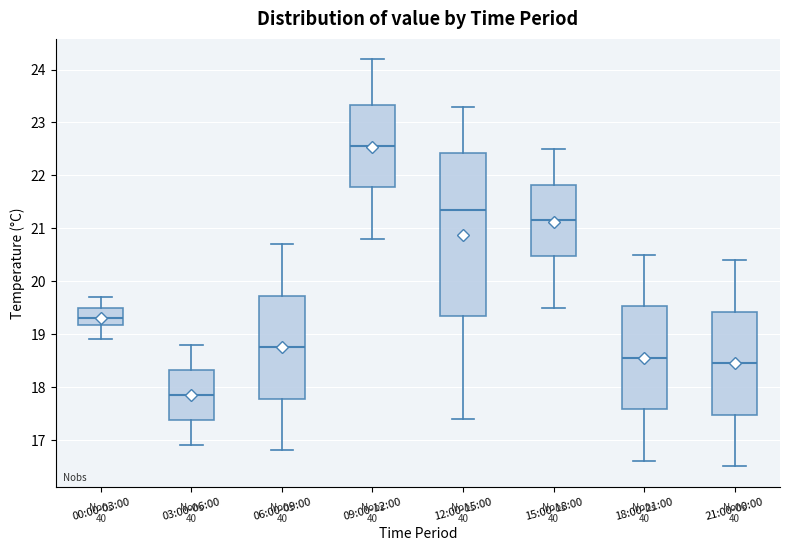

Reading left to right, transcribe this box plot: for each box, give where its median line is, the range the box spans, and where its two whiskers end, as read against the y-axis. The values are not printed on the chart, so give them approximately, as read against the axis.

00:00-03:00: median 19.3, box 19.2 to 19.5, whiskers 18.9 to 19.7
03:00-06:00: median 17.9, box 17.4 to 18.3, whiskers 16.9 to 18.8
06:00-09:00: median 18.8, box 17.8 to 19.7, whiskers 16.8 to 20.7
09:00-12:00: median 22.6, box 21.8 to 23.3, whiskers 20.8 to 24.2
12:00-15:00: median 21.4, box 19.4 to 22.4, whiskers 17.4 to 23.3
15:00-18:00: median 21.2, box 20.5 to 21.8, whiskers 19.5 to 22.5
18:00-21:00: median 18.6, box 17.6 to 19.5, whiskers 16.6 to 20.5
21:00-00:00: median 18.5, box 17.5 to 19.4, whiskers 16.5 to 20.4